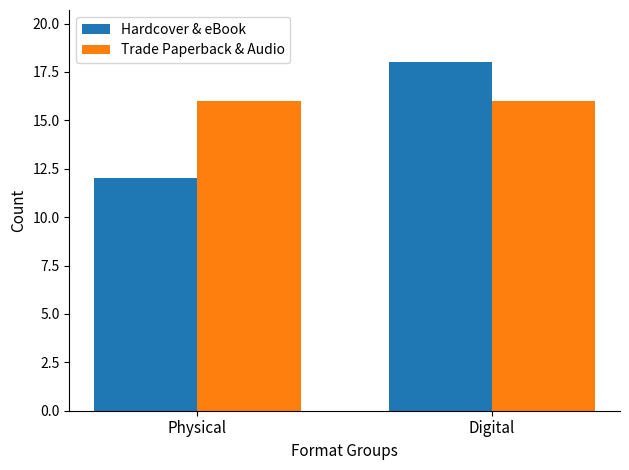

Reading left to right, what are all the values shown in this chart?

Hardcover & eBook: 12	18
Trade Paperback & Audio: 16	16